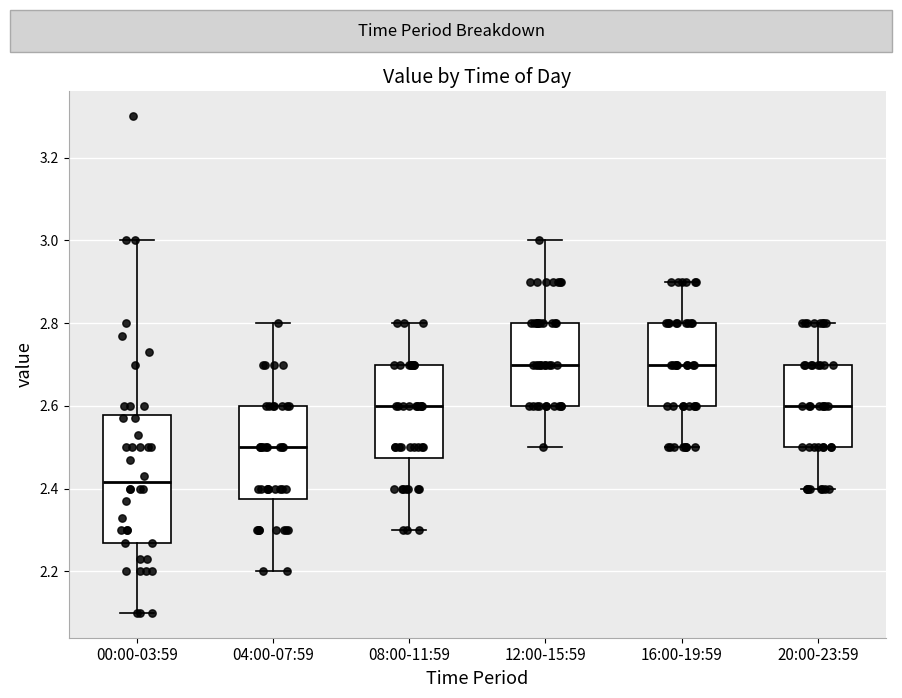

Which box is the tallest, from its lower edge to its upper edge?

00:00-03:59